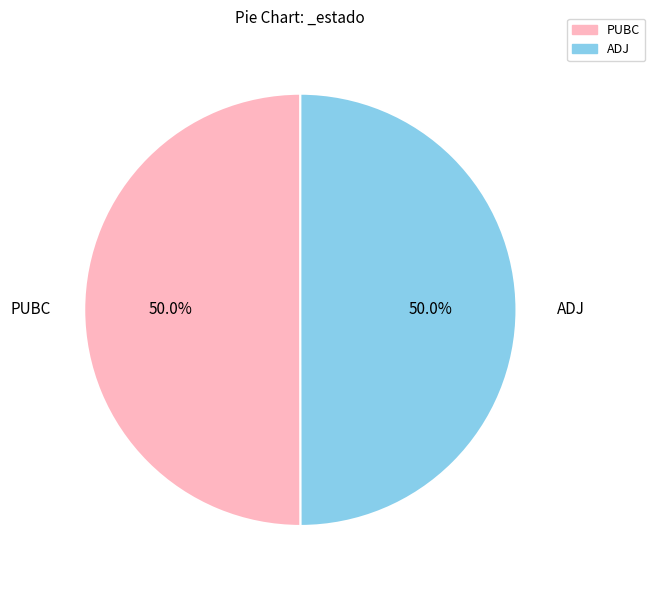

Is it true that ADJ is 64% of the pie?

False